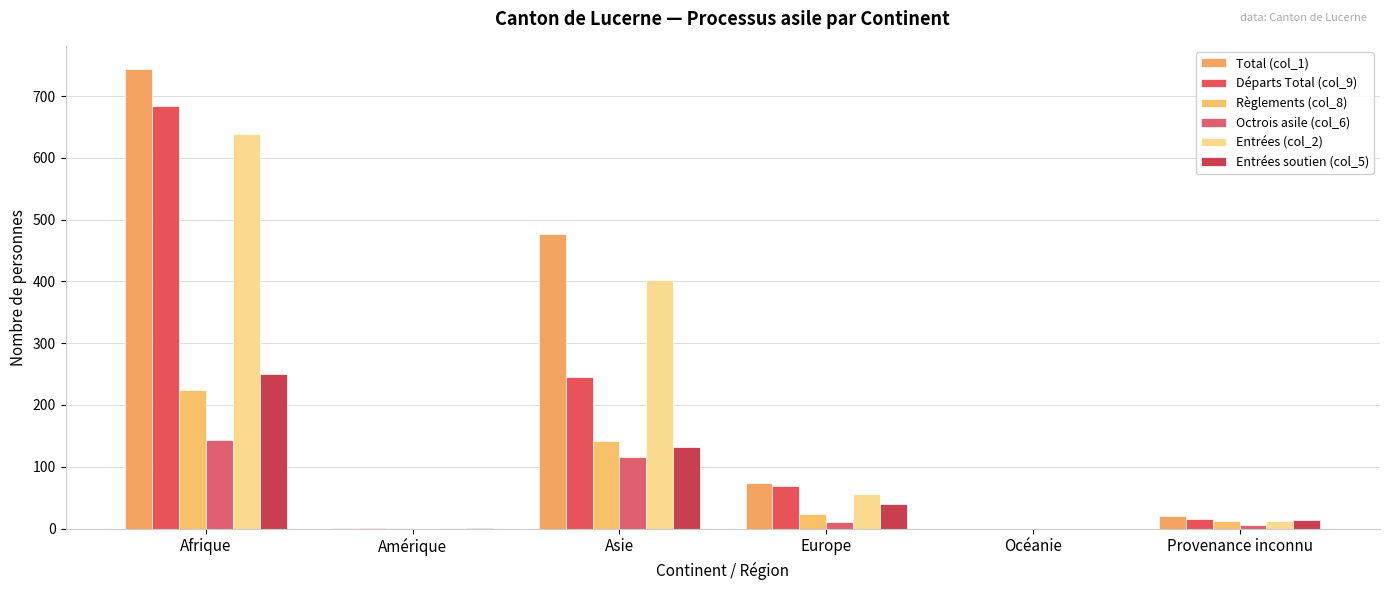

Which series has the largest total across all categories?

Total (col_1)